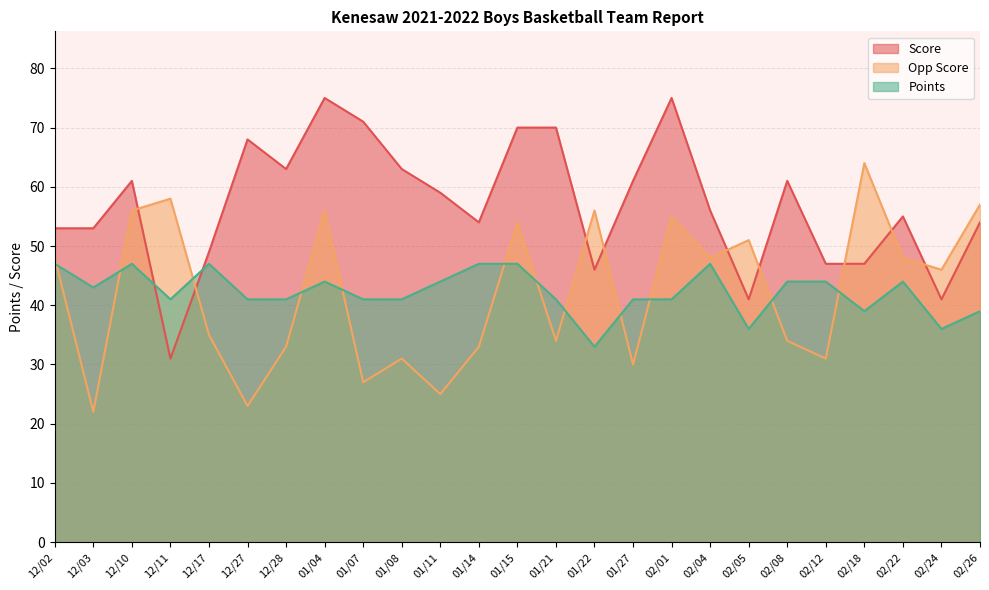

True or false: Points and Score cross at least once.

True